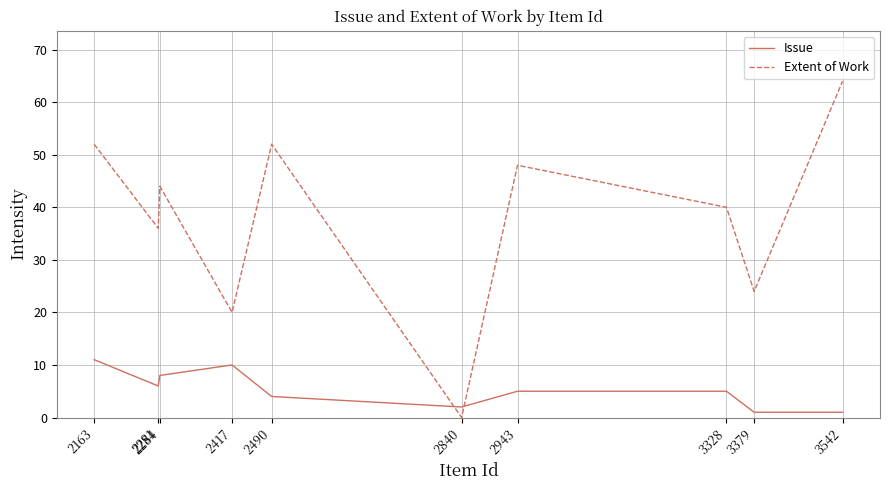

What is the difference between the maximum and minimum values in the Extent of Work series?

64